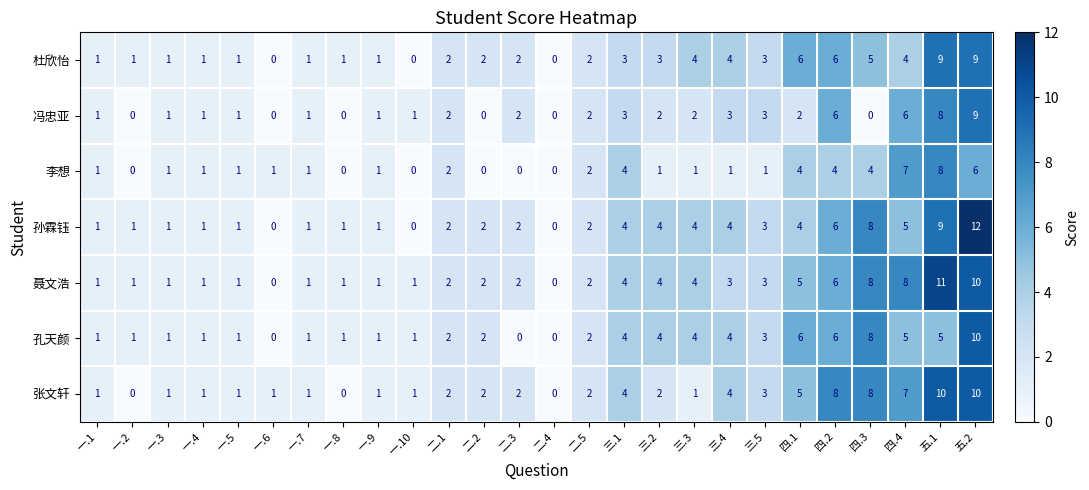

The value of 聂文浩 at 三.1 is 4. True or false?

True